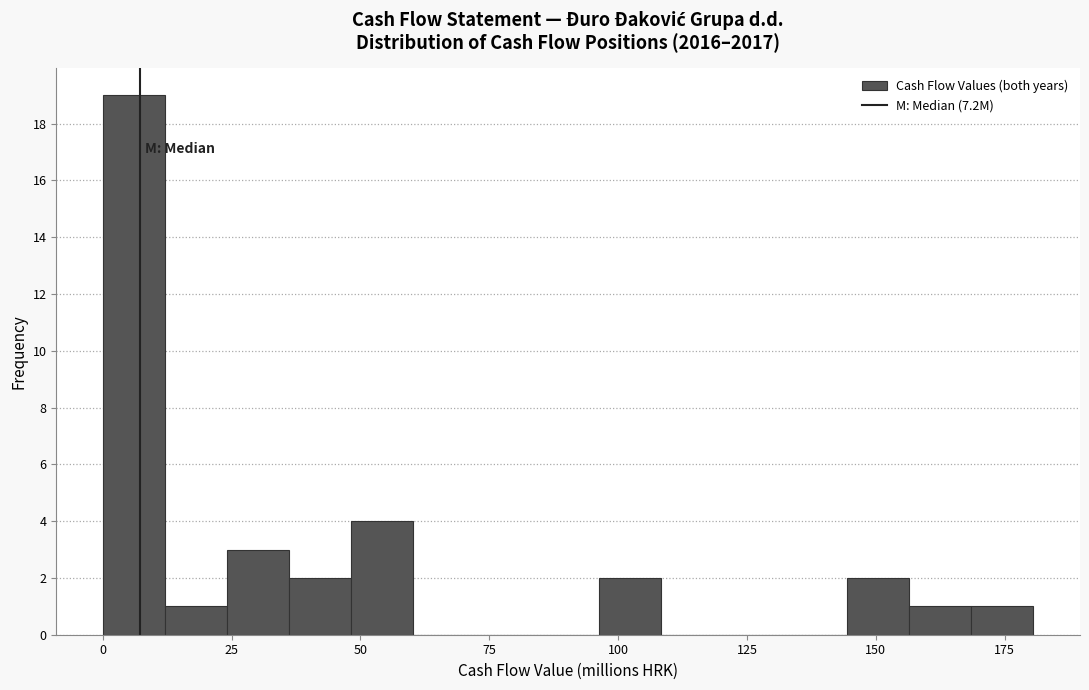

Around what value on the x-axis is the tallest bar? Give the approximate position of its centre, as read against the axis.

5